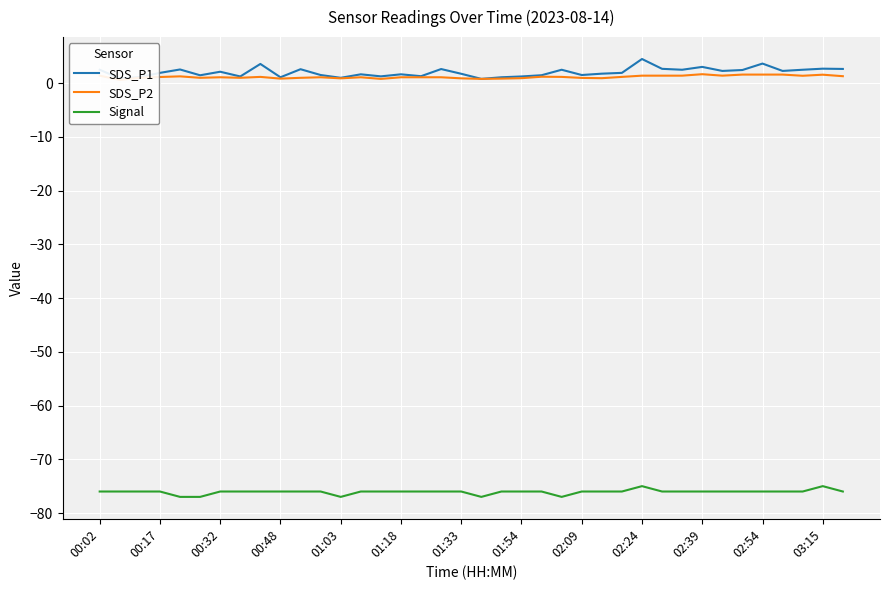

Which category has the highest value in the SDS_P1 series?

02:24